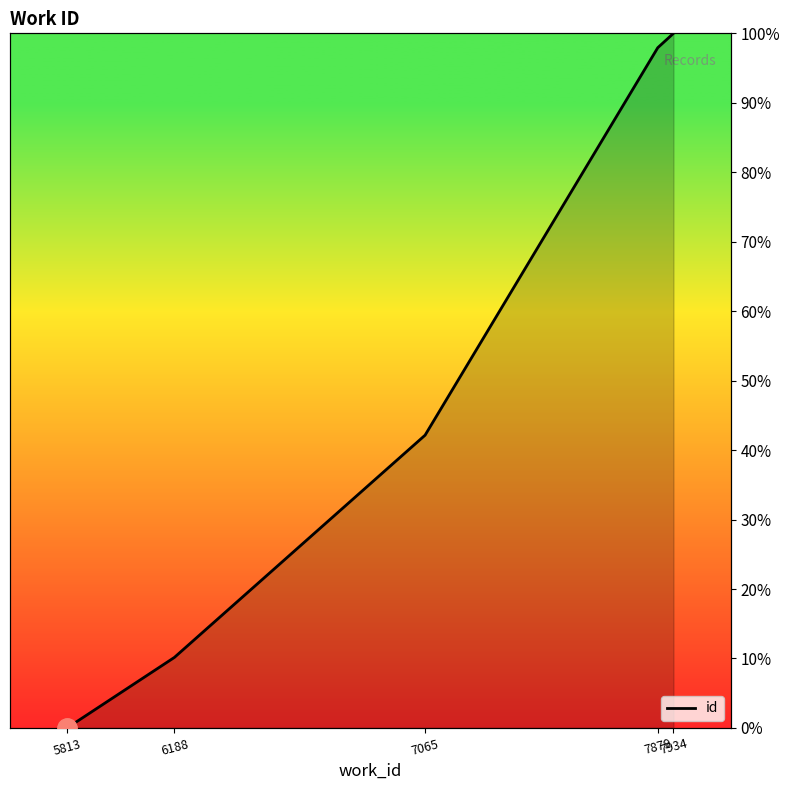

What is the sum of the values at 7879 and 7065?

140.1